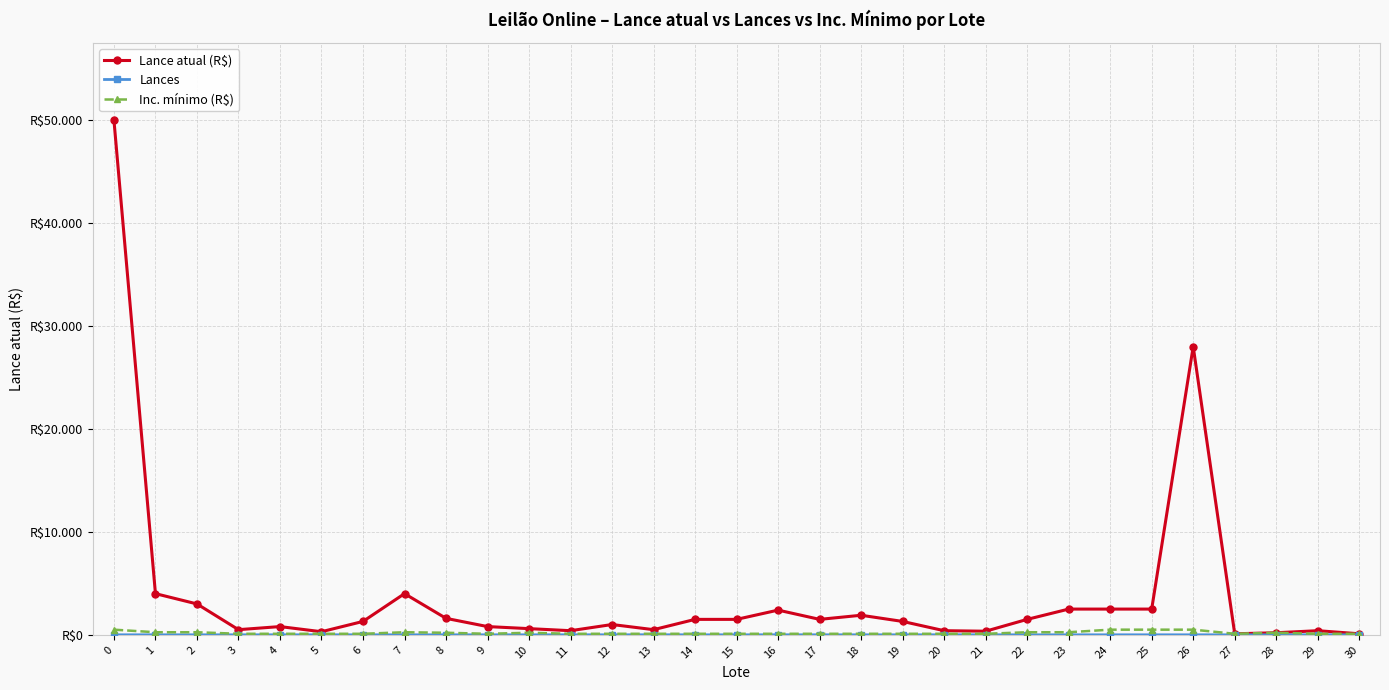

True or false: Lance atual (R$) and Lances intersect in this chart.

False